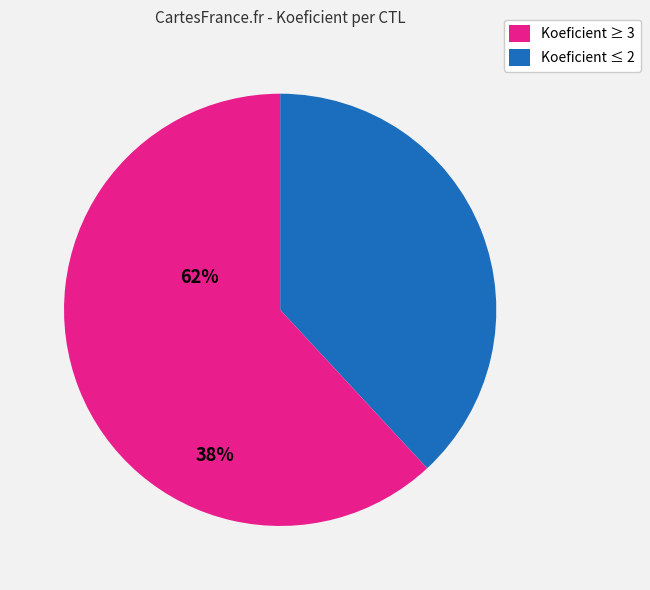

Does any single category account for the majority?

Yes